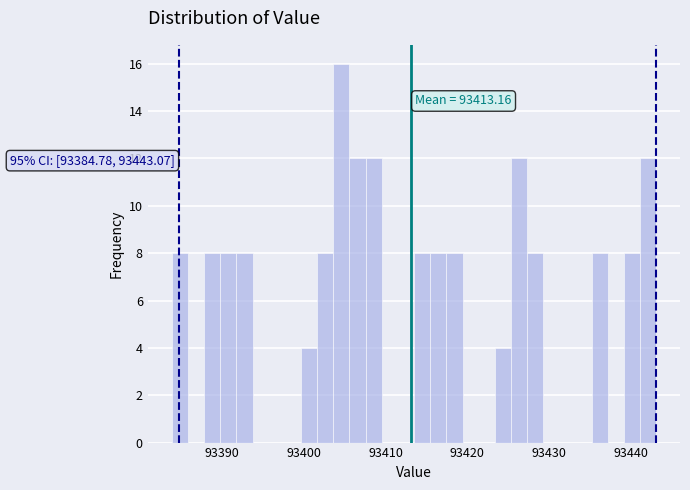

Read against the x-axis, roughly where is the centre of the tallest bar?

93405